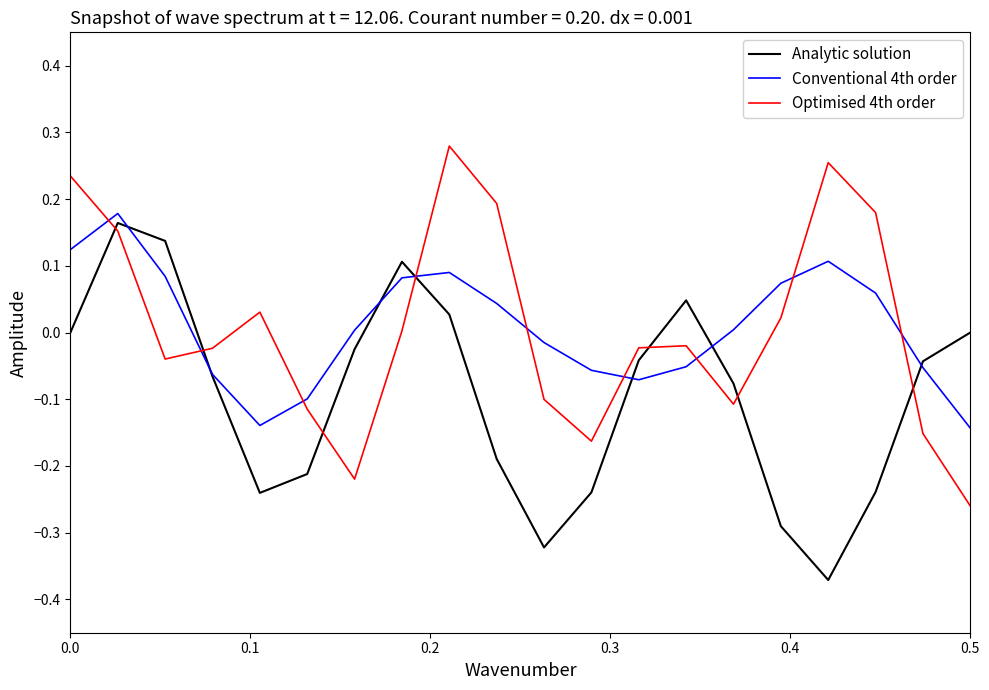

True or false: Analytic solution and Optimised 4th order intersect in this chart.

True